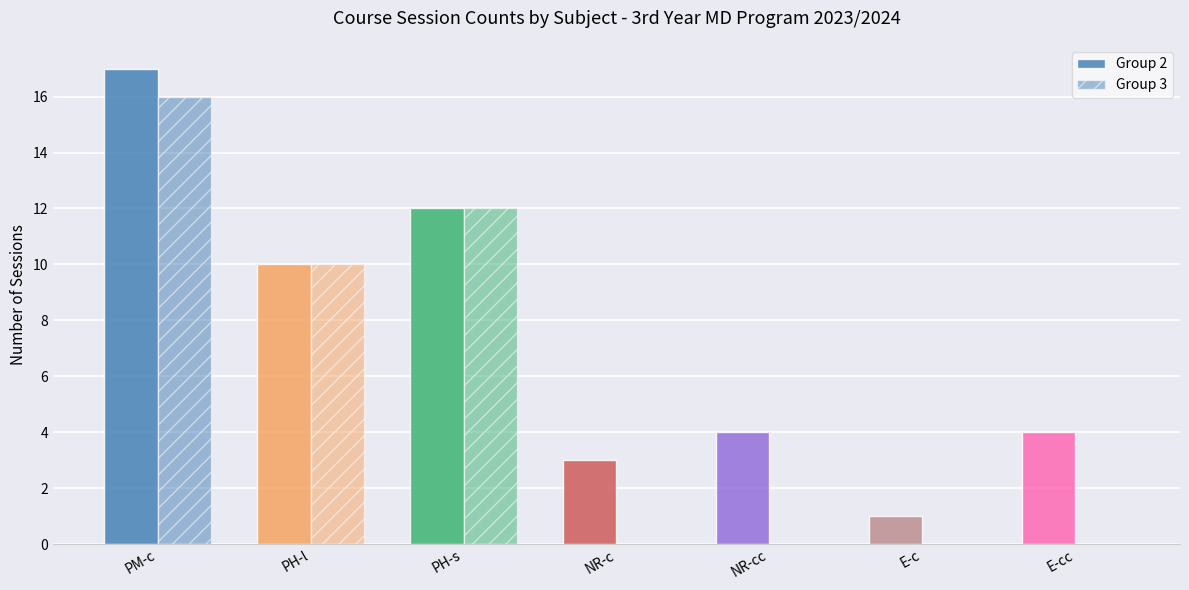

Rank the series by their maximum value, from highest to lowest.

Group 2, Group 3